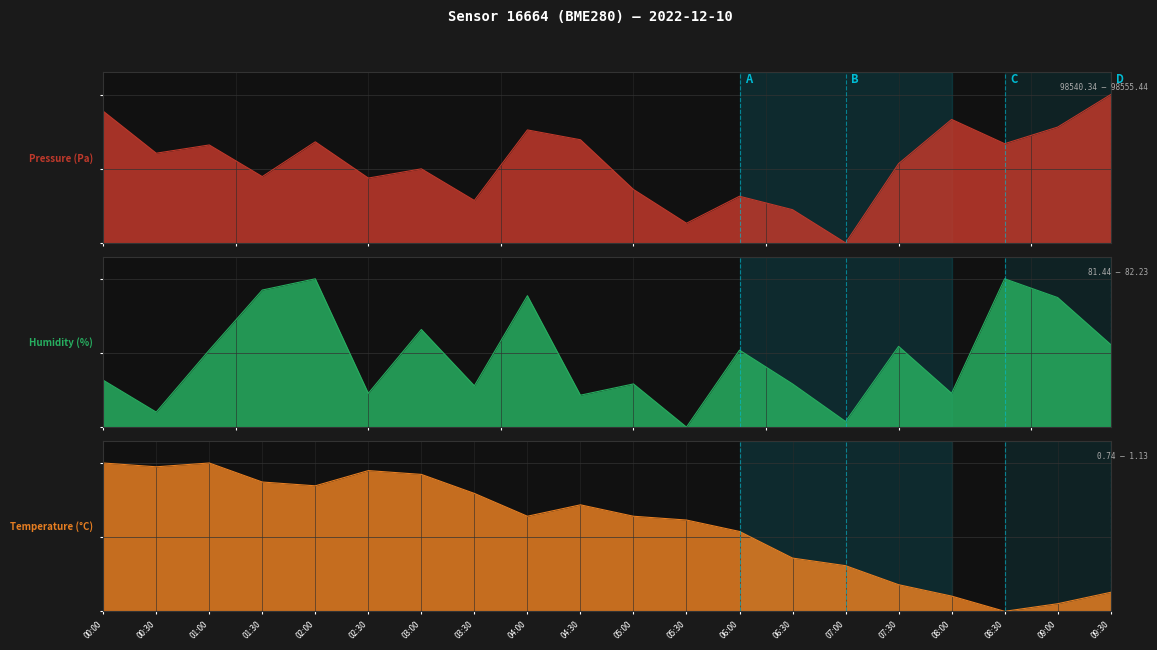

What is the label of the 10th point from the right?

05:00